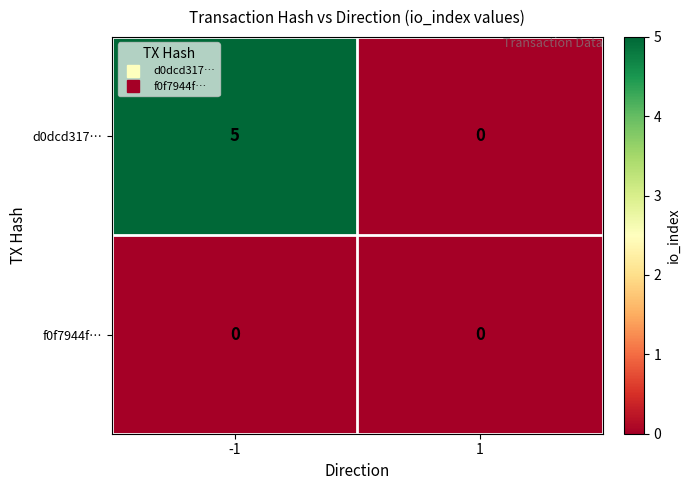

Which series changed the most between -1 and 1?

d0dcd317…